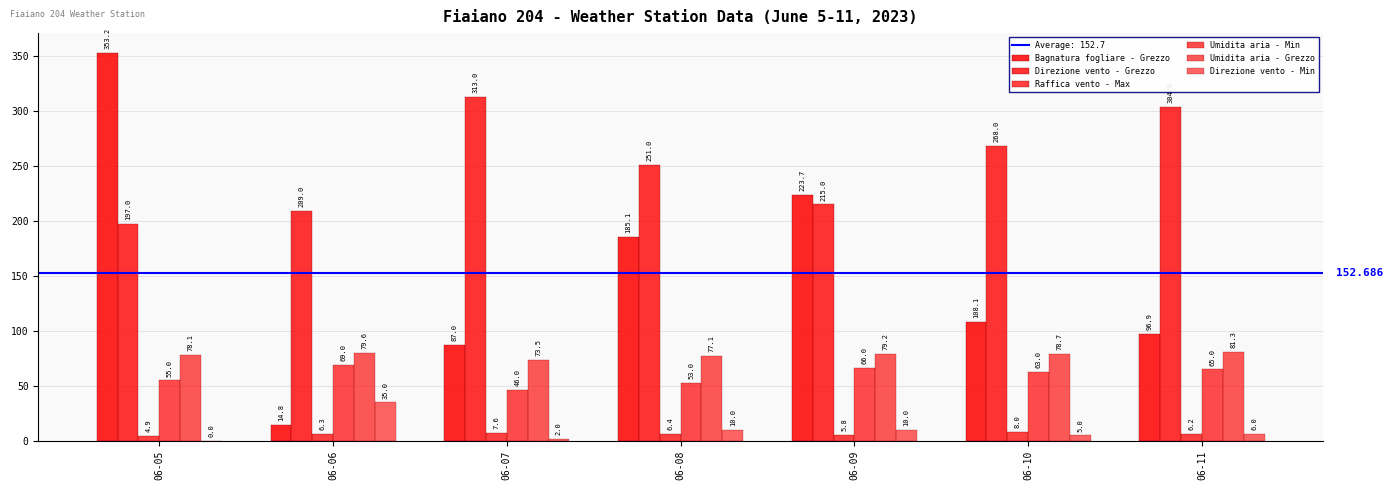

Count the number of data series in this chart.

6